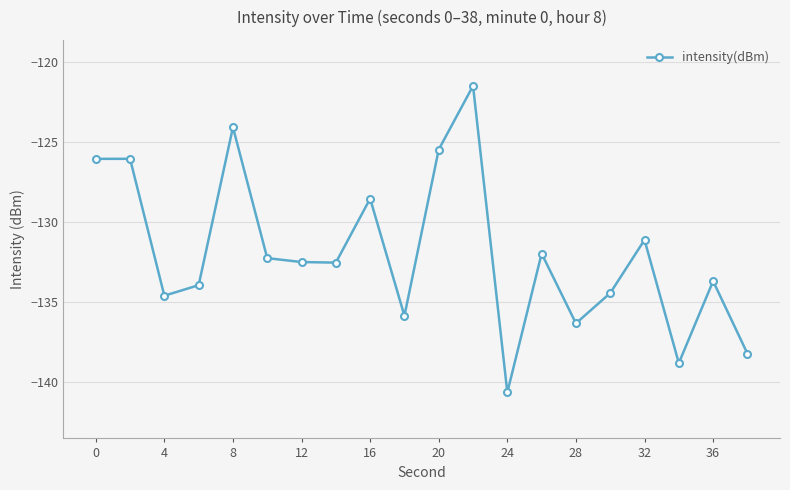

Does the chart display data point markers on the line(s)?

Yes